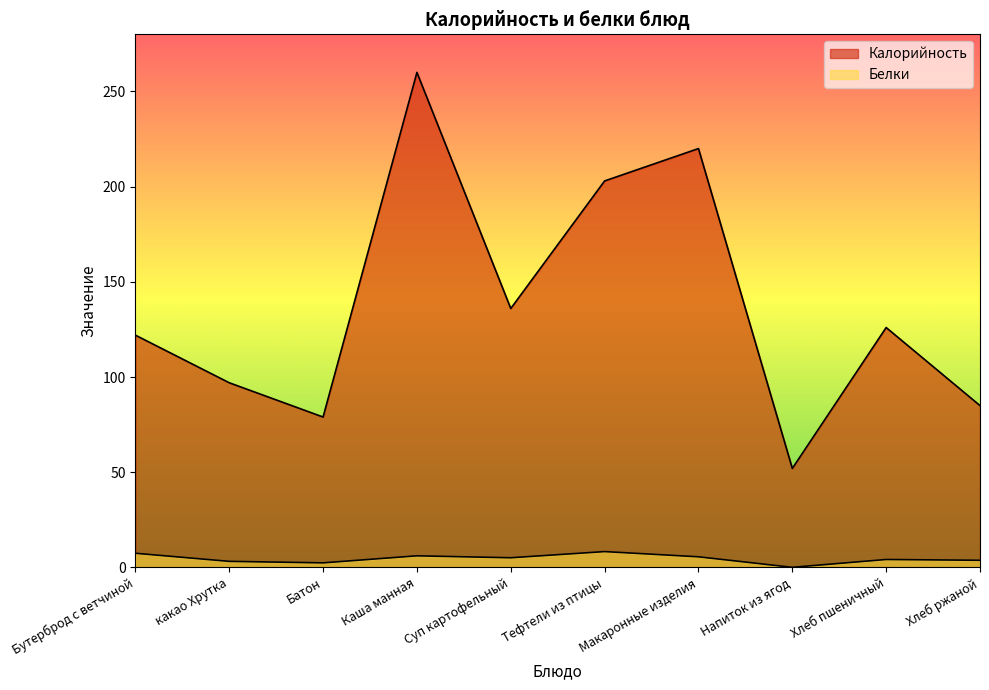

True or false: Белки and Калорийность intersect in this chart.

False